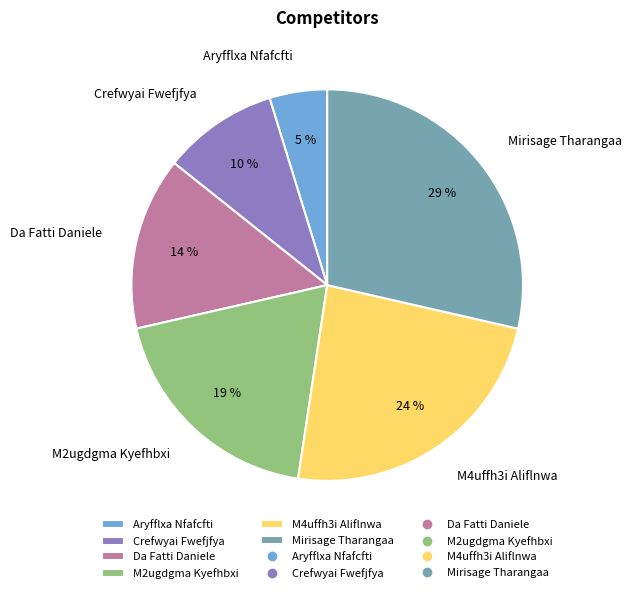

How many slices are in this pie chart?

6